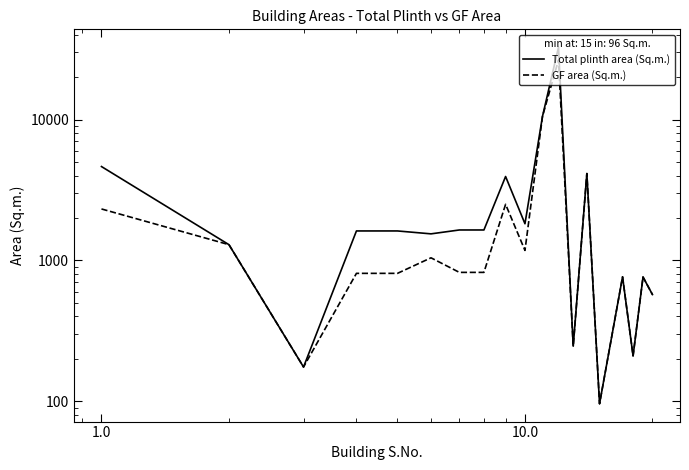

What is the sum of all GF area (Sq.m.) values?

55835